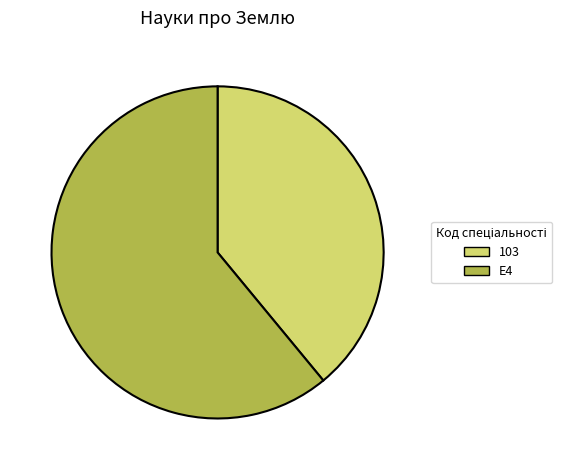

What is the majority slice?

E4